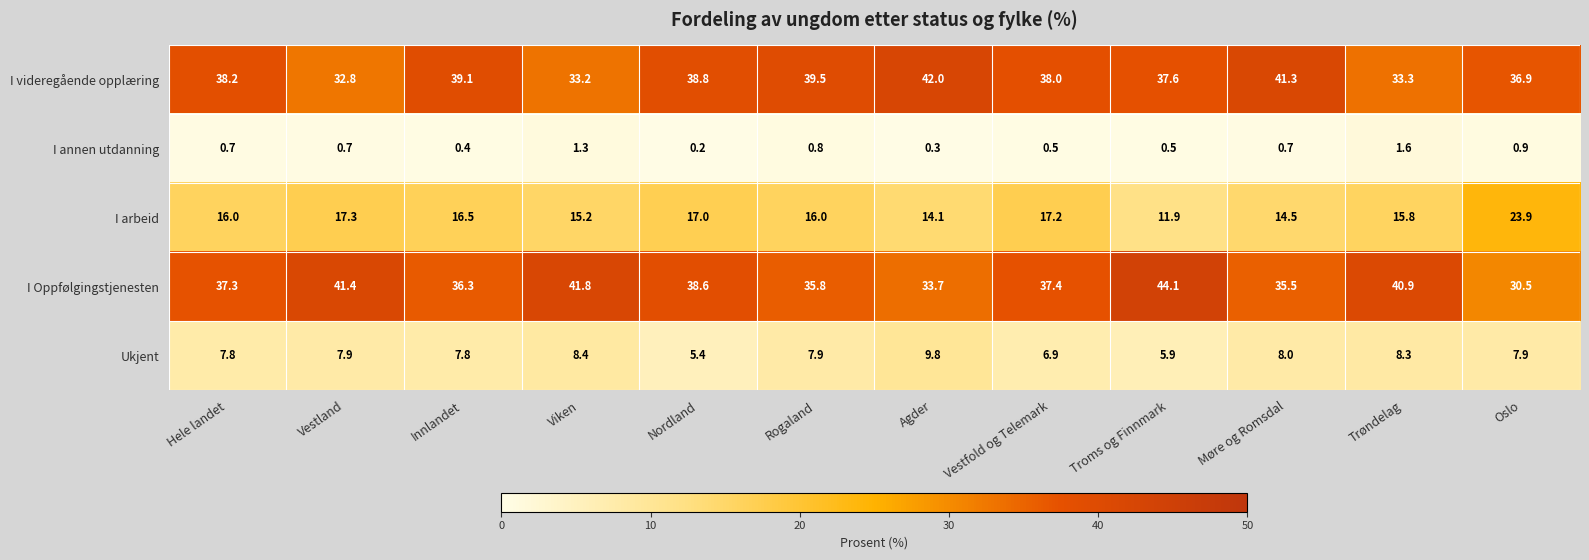

At which category does the chart reach its minimum across all series?

Nordland